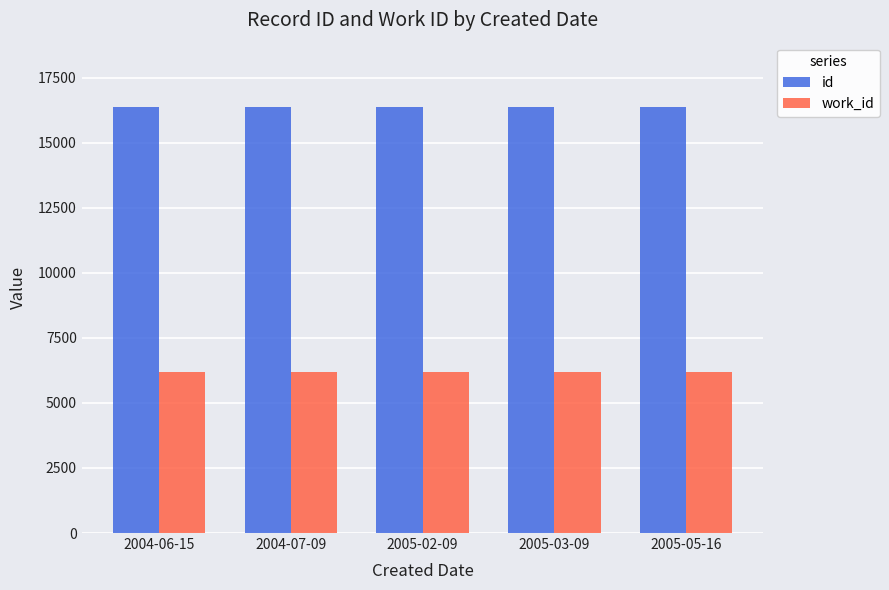

How many bars are there in each group?

2